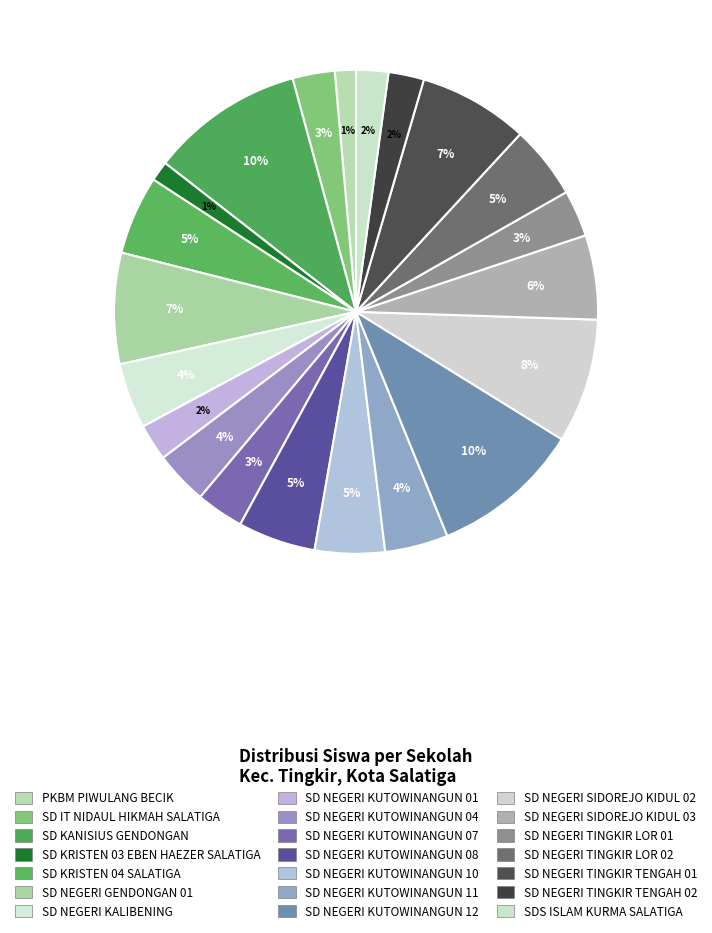

The SDS ISLAM KURMA SALATIGA slice represents 1% of the pie. True or false?

False